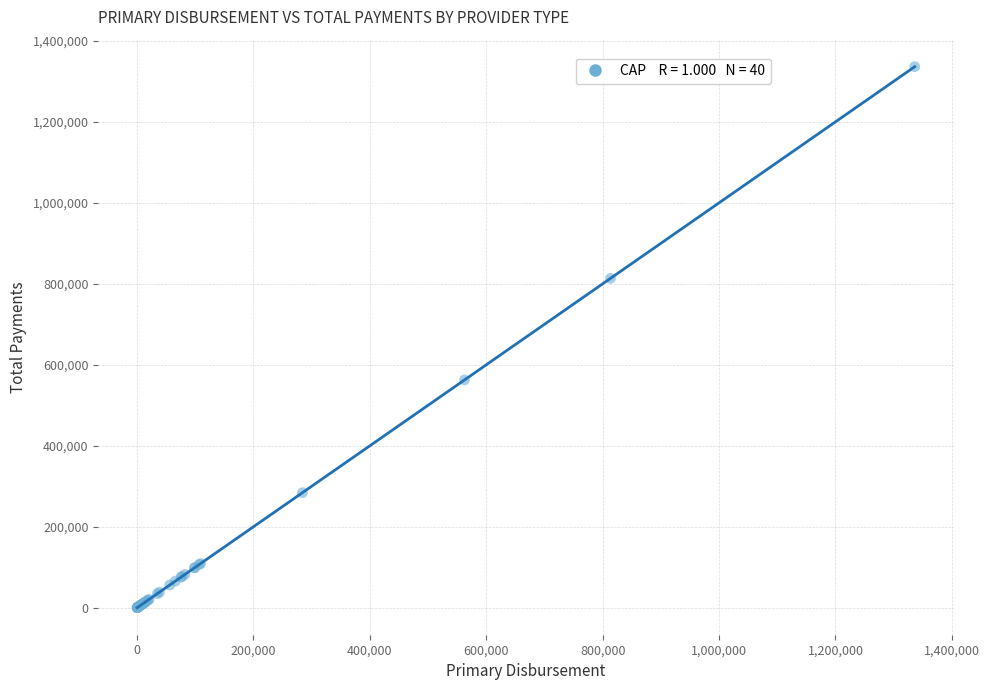

What Y value in the scatter plot is closest to 668149?

562547.3